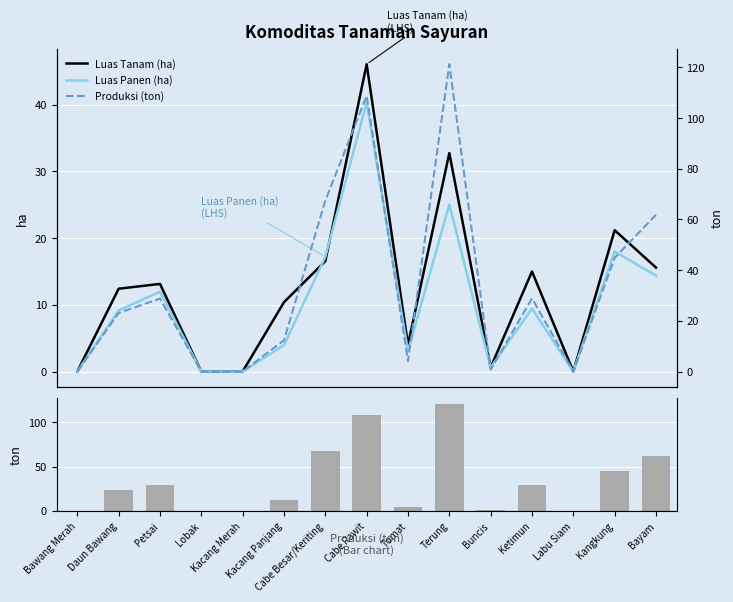

Which series has the largest range (max minus min)?

Produksi (ton)